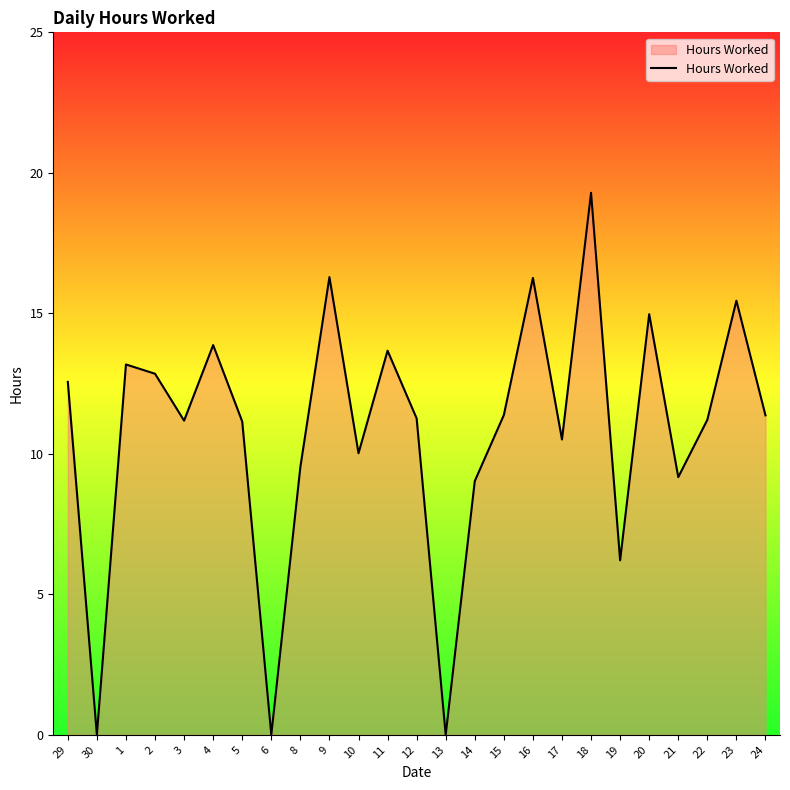

What is the difference between the values at 12 and 30?

11.3